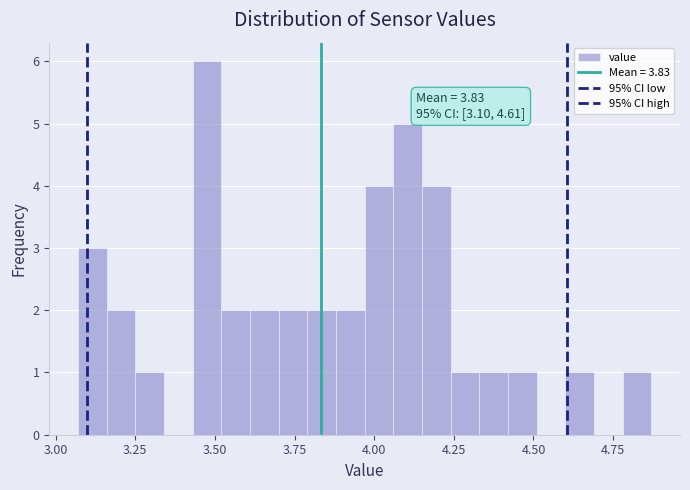

Read against the x-axis, roughly where is the centre of the tallest bar?

3.50